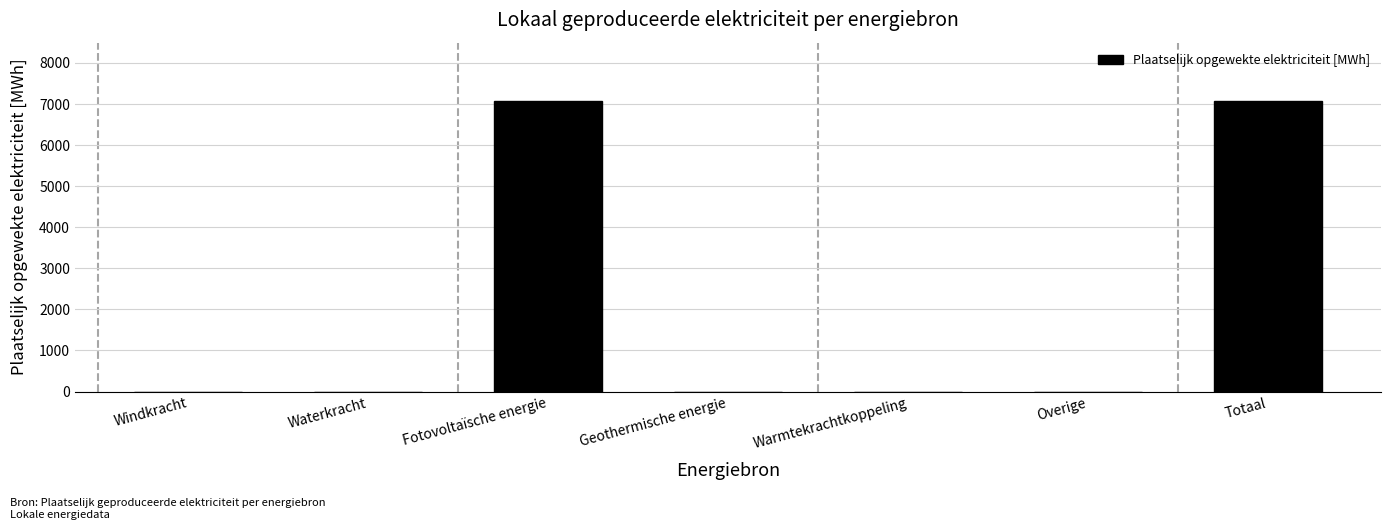

Reading left to right, list all the values displayed in this chart.

Windkracht=0.0	Waterkracht=0.0	Fotovoltaïsche energie=7078.0	Geothermische energie=0.0	Warmtekrachtkoppeling=0.0	Overige=0.0	Totaal=7078.0